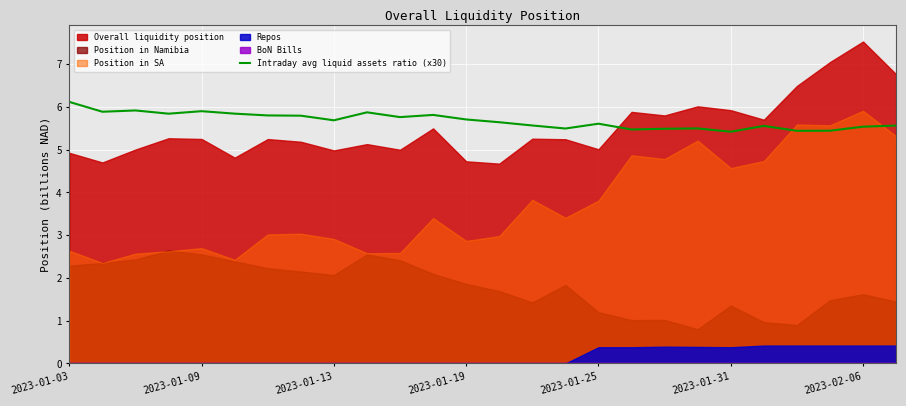

How many lines are shown in the chart?

1